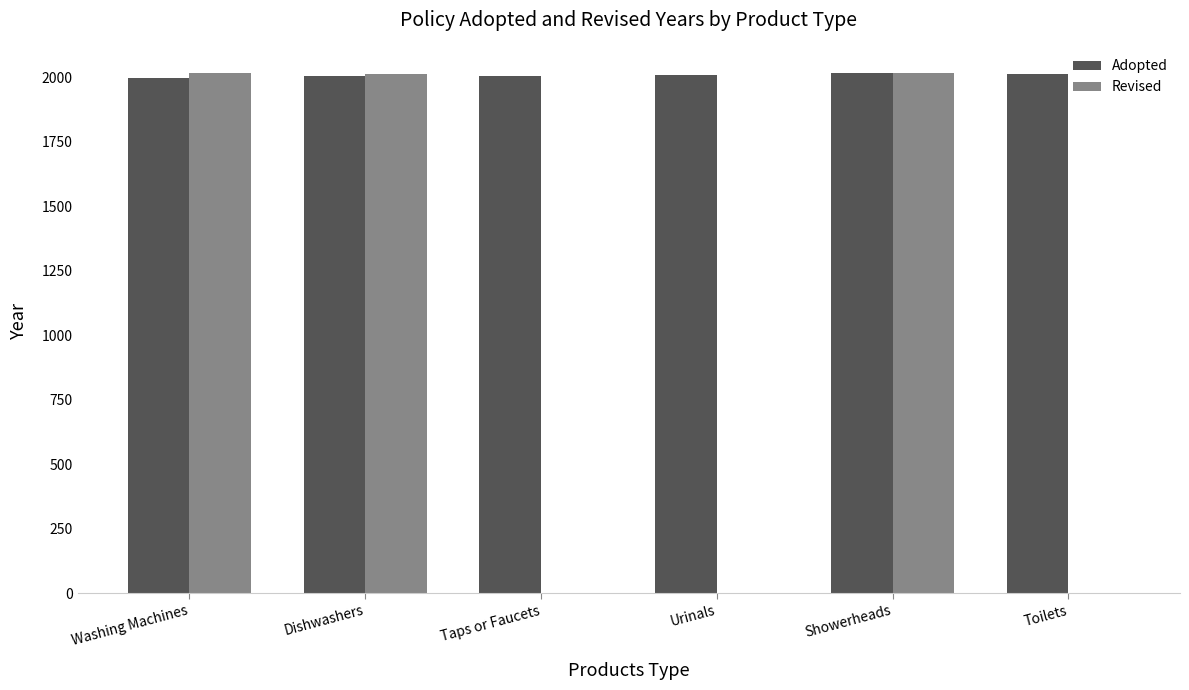

Reading left to right, list all the values displayed in this chart.

Adopted: 1997	2007	2007	2009	2018	2014
Revised: 2018	2012	0	0	2018	0